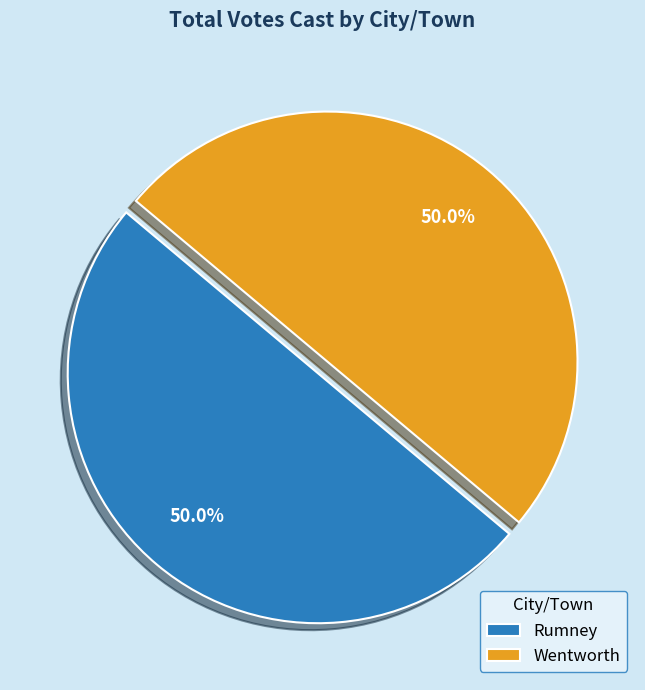

Approximately how many times larger is the value at Rumney compared to Wentworth?

1.0